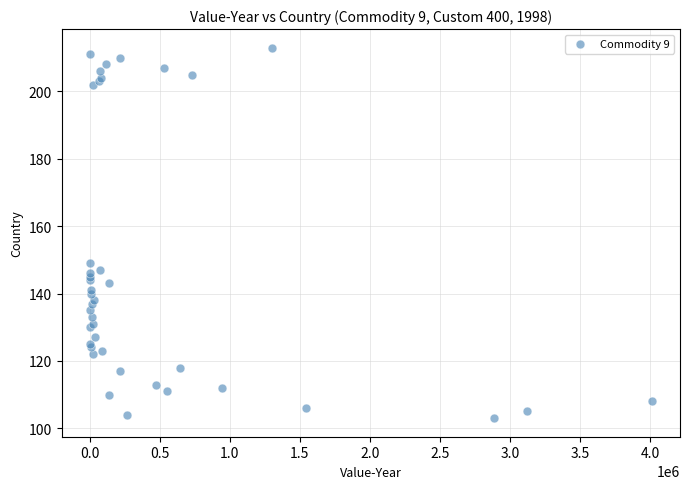

What Y value in the scatter plot is closest to 158?

149